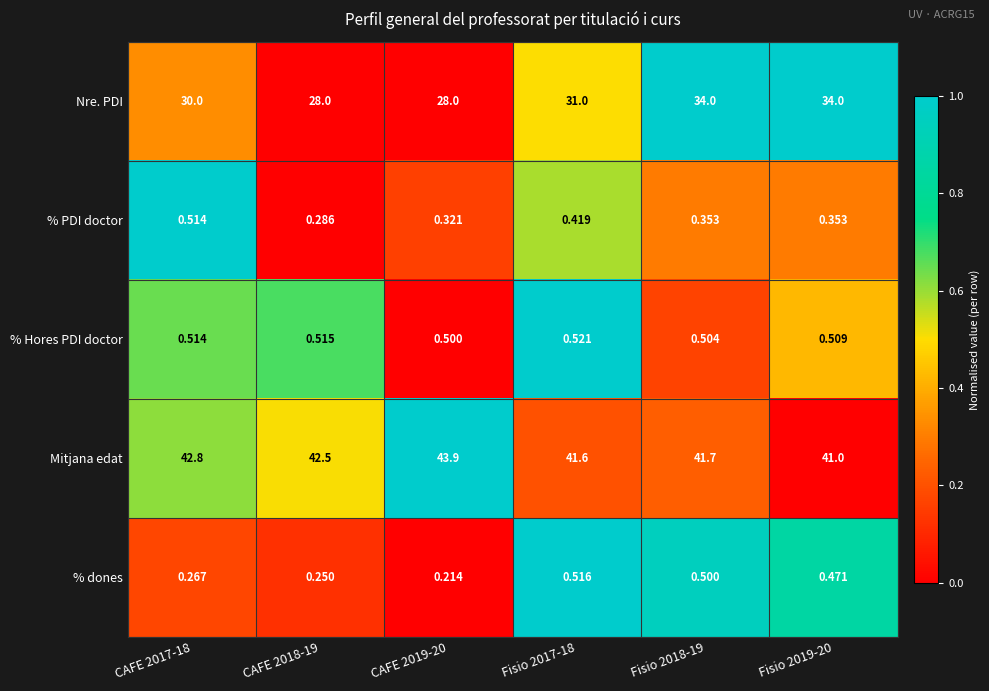

Which series changed the most between CAFE 2019-20 and Fisio 2019-20?

Nre. PDI